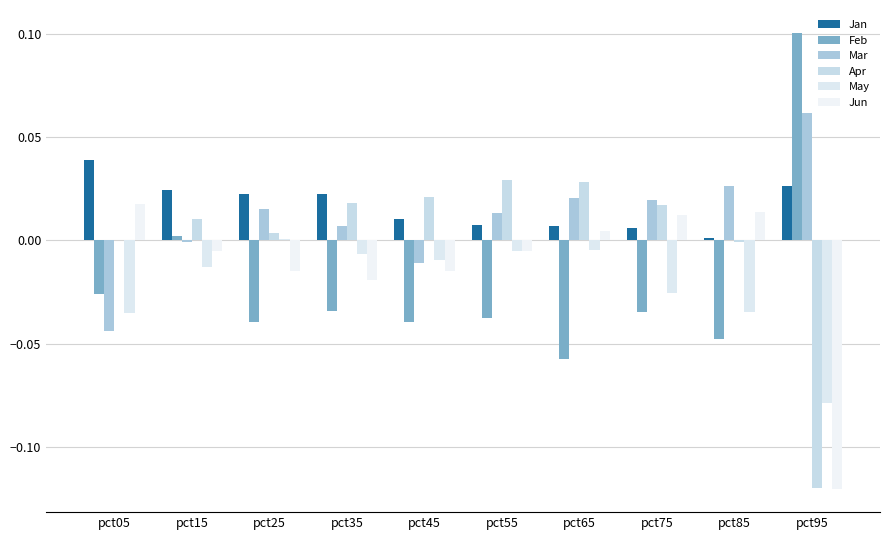

How many groups of bars are there?

10